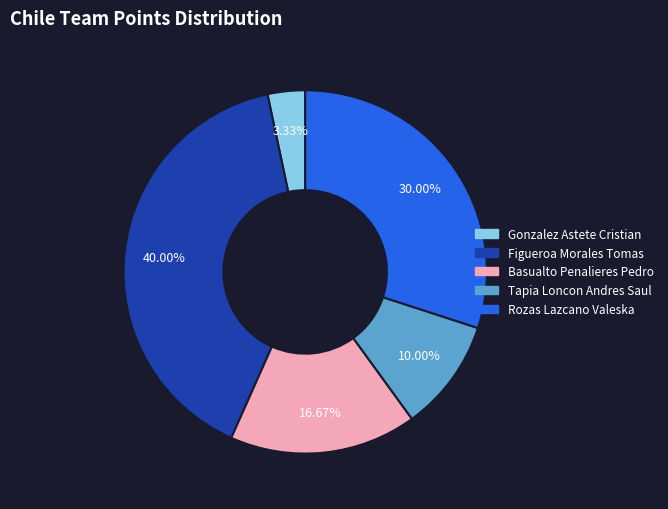

Do Tapia Loncon Andres Saul and Basualto Penalieres Pedro together represent more than half of the pie?

No